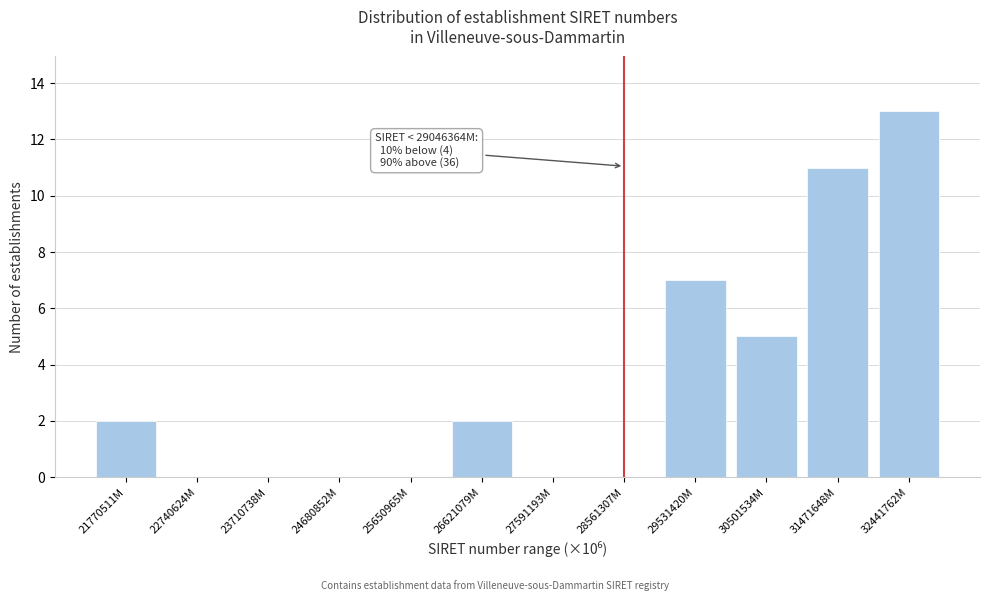

Reading right to left, list all the values displayed in this chart.

32441762M=13	31471648M=11	30501534M=5	29531420M=7	28561307M=0	27591193M=0	26621079M=2	25650965M=0	24680852M=0	23710738M=0	22740624M=0	21770511M=2